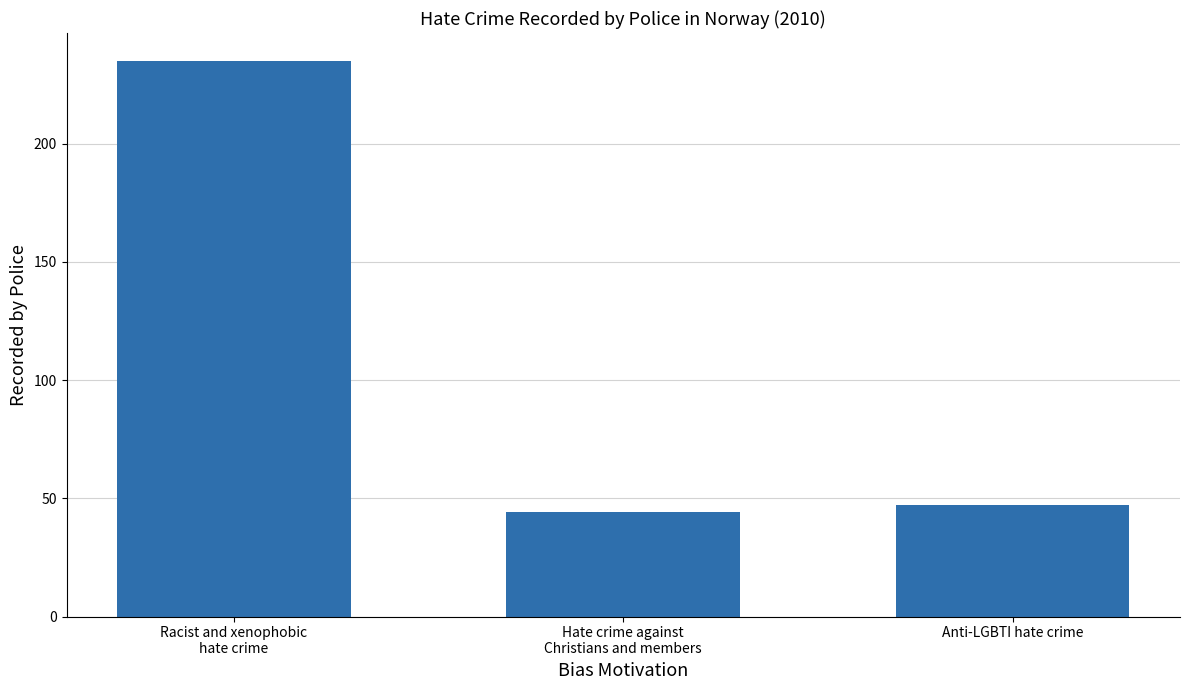

Are the bars horizontal?

No